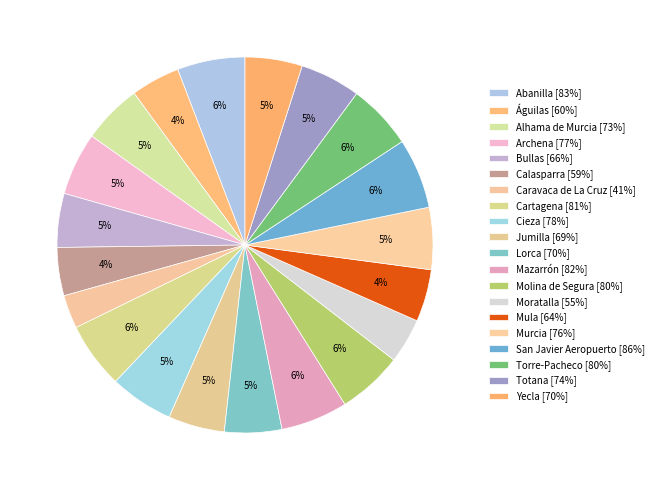

What percentage is the Archena slice, to the nearest percent?

5%